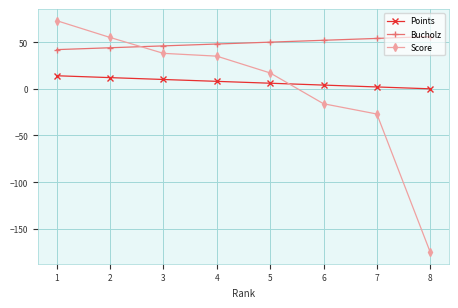

Reading left to right, list all the values displayed in this chart.

Points: 14	12	10	8	6	4	2	0
Bucholz: 42	44	46	48	50	52	54	56
Score: 73	55	38	35	17	-16	-27	-175